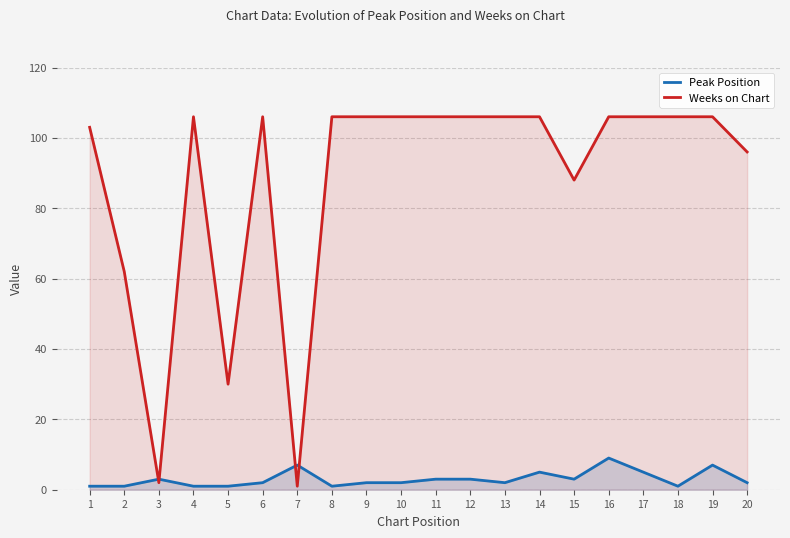

At which label is Weeks on Chart closest to 53?

2